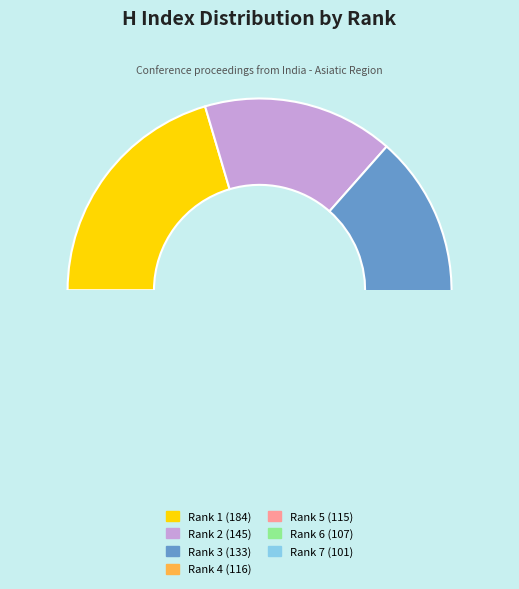

Which slice is the largest?

Rank 1